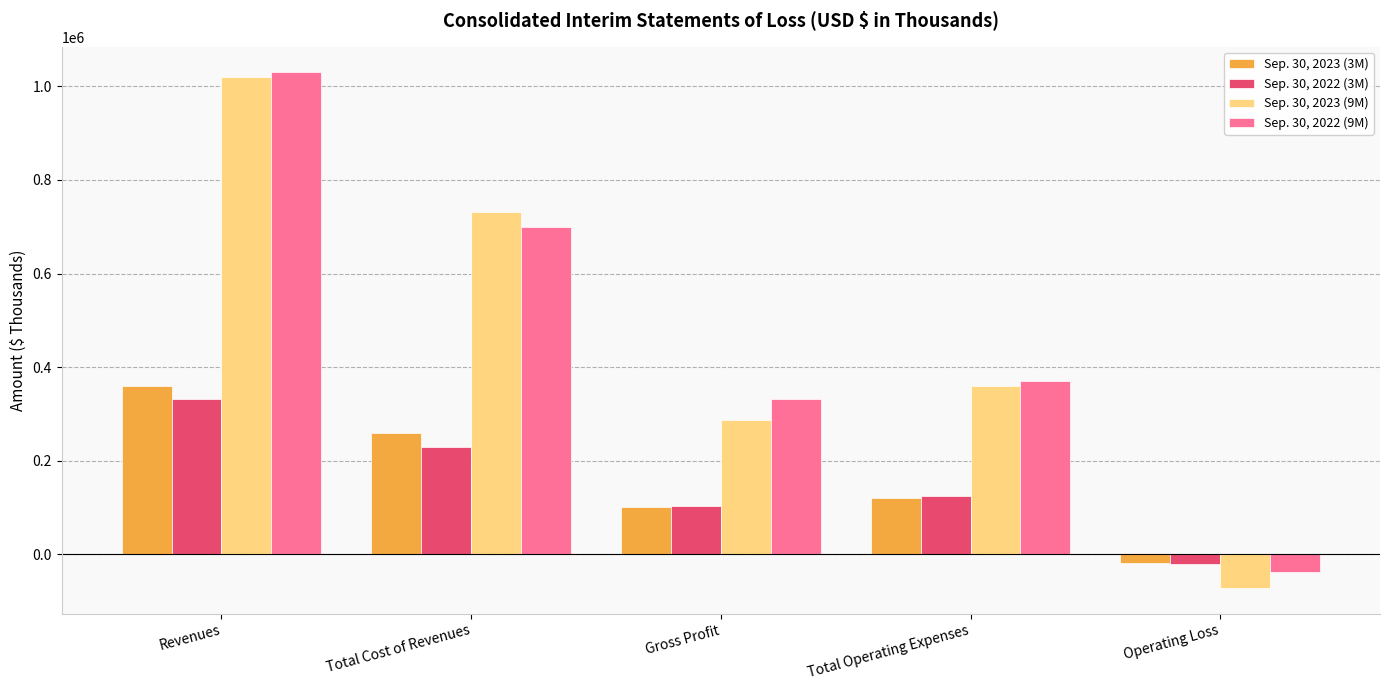

What is the minimum value shown in the chart?

-72532